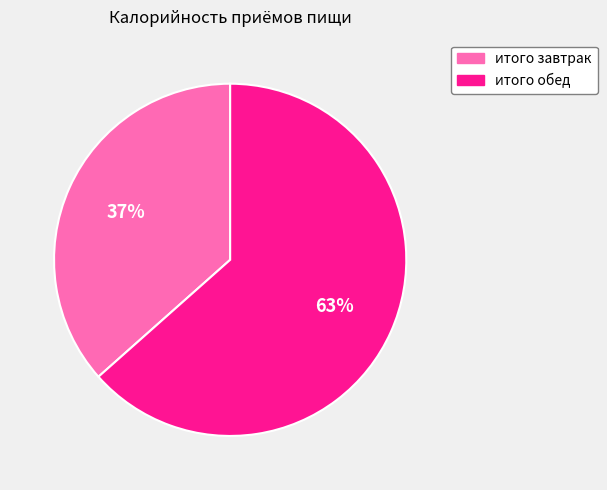

What is the ratio of the value at итого обед to the value at итого завтрак?

1.7